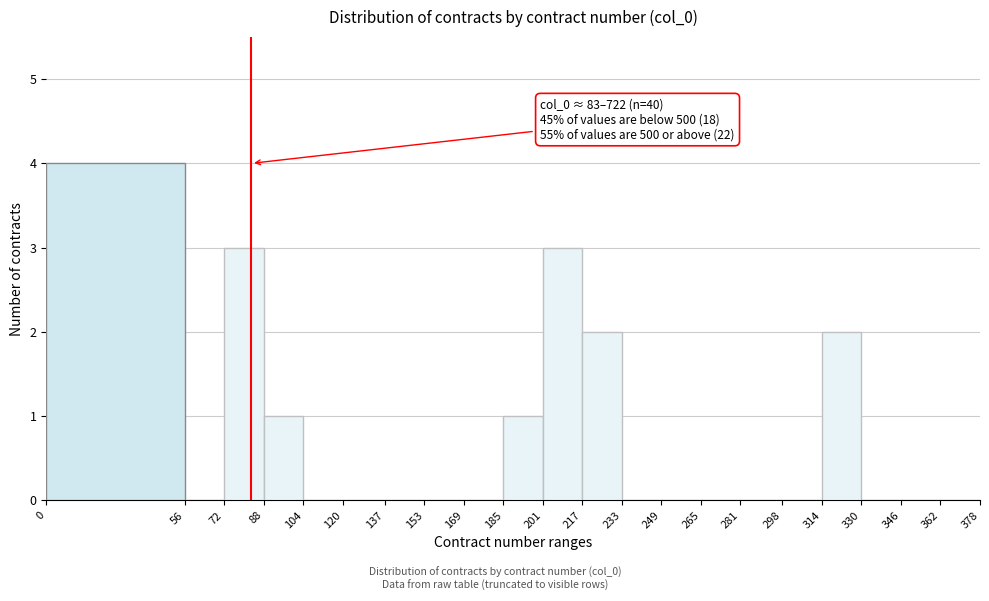

Over which range of the x-axis is the bar tallest?

0 to 56